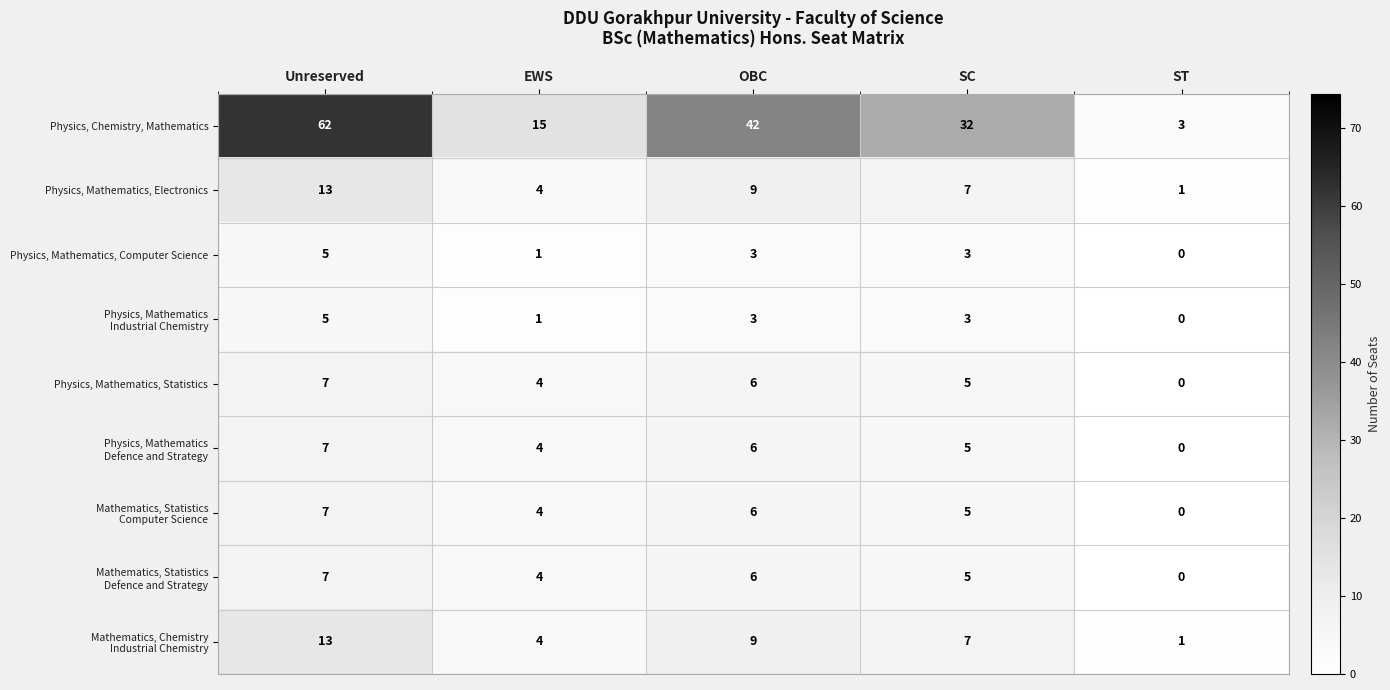

The value of Physics, Mathematics, Electronics at Unreserved is 20. True or false?

False